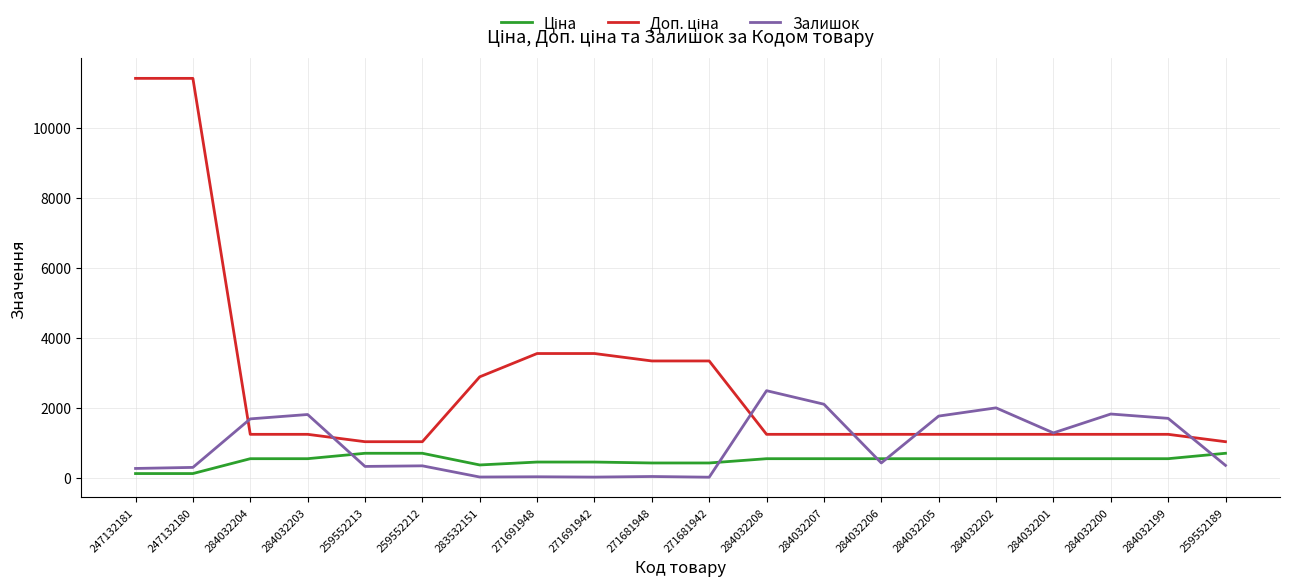

What is the maximum value shown in the chart?

11410.0